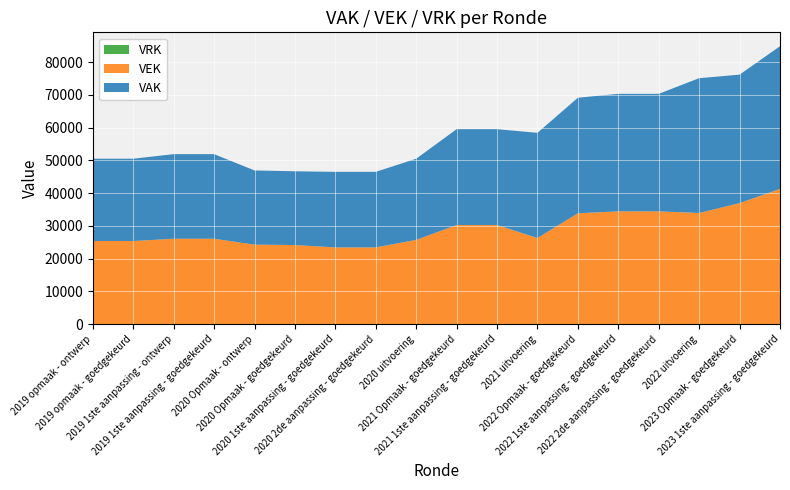

Reading left to right, transcribe all the data shown in this chart.

VAK: 25115	25115	25813	25813	22638	22511	23057	23057	24760	29249	29249	32099	35259	35857	35857	41131	39211	43545
VEK: 25371	25371	26069	26069	24268	24141	23422	23422	25719	30252	30252	26287	33832	34430	34430	33931	36934	41268
VRK: 0	0	0	0	0	0	0	0	0	0	0	0	0	0	0	0	0	0